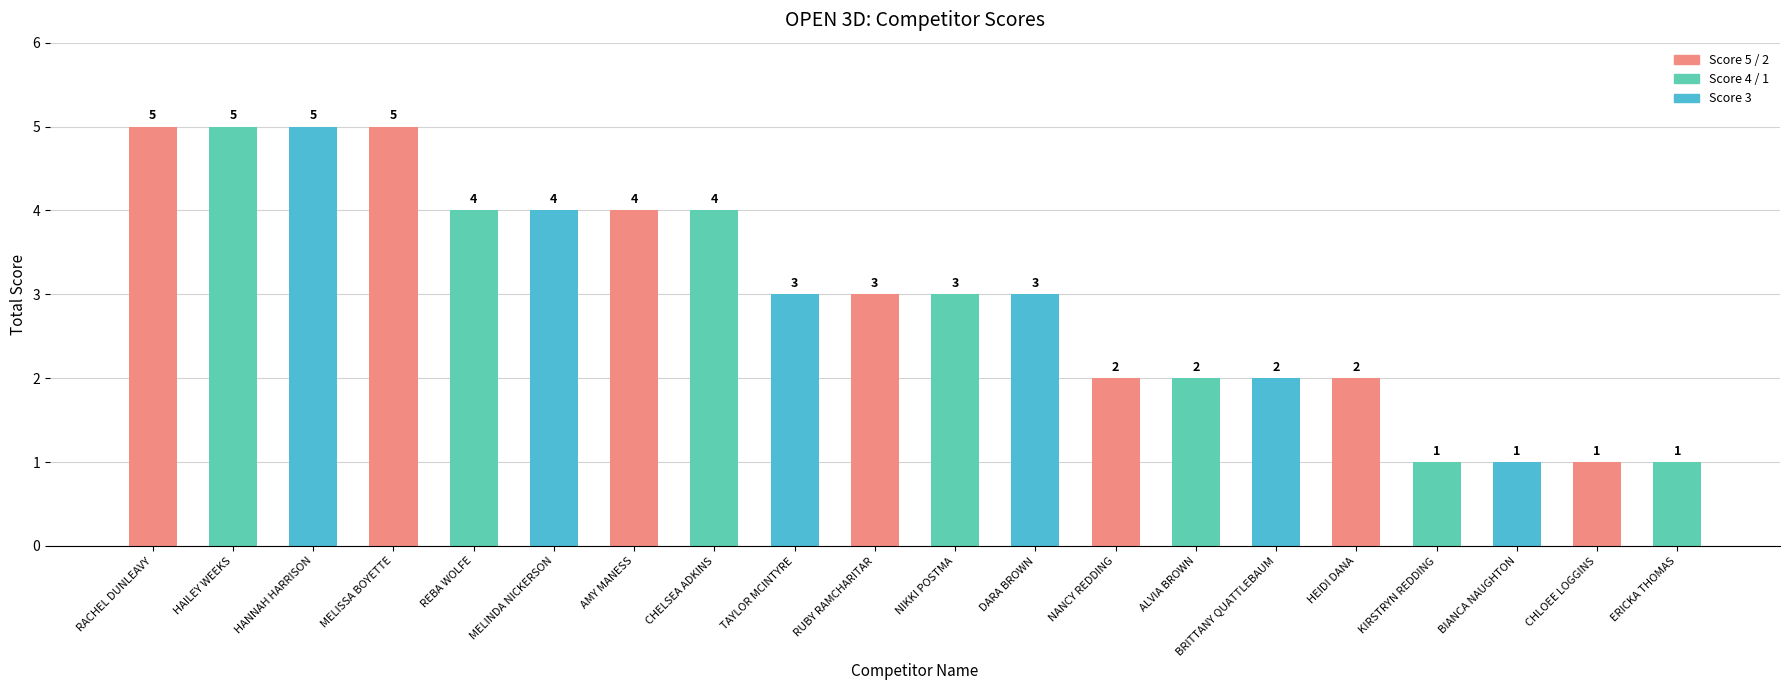

What is the approximate value at ERICKA THOMAS?

1